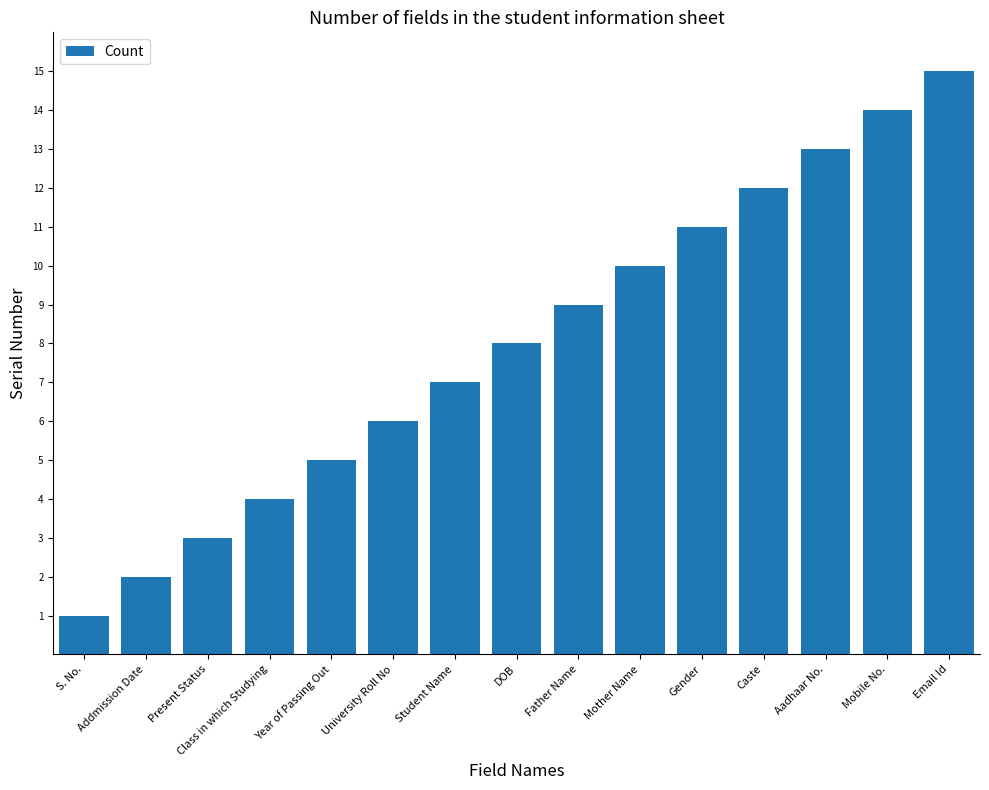

What is the value of the 3rd bar from the left?

3